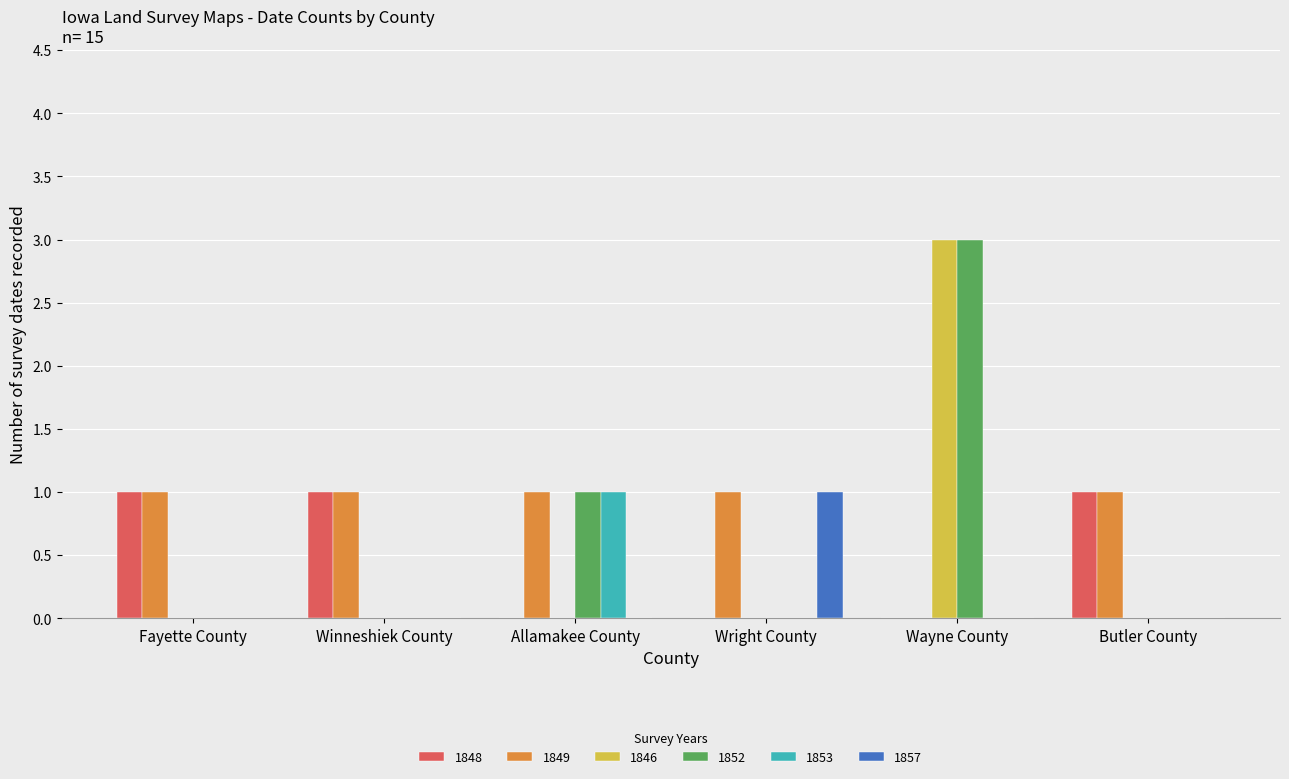

How many data points does each series have?

6